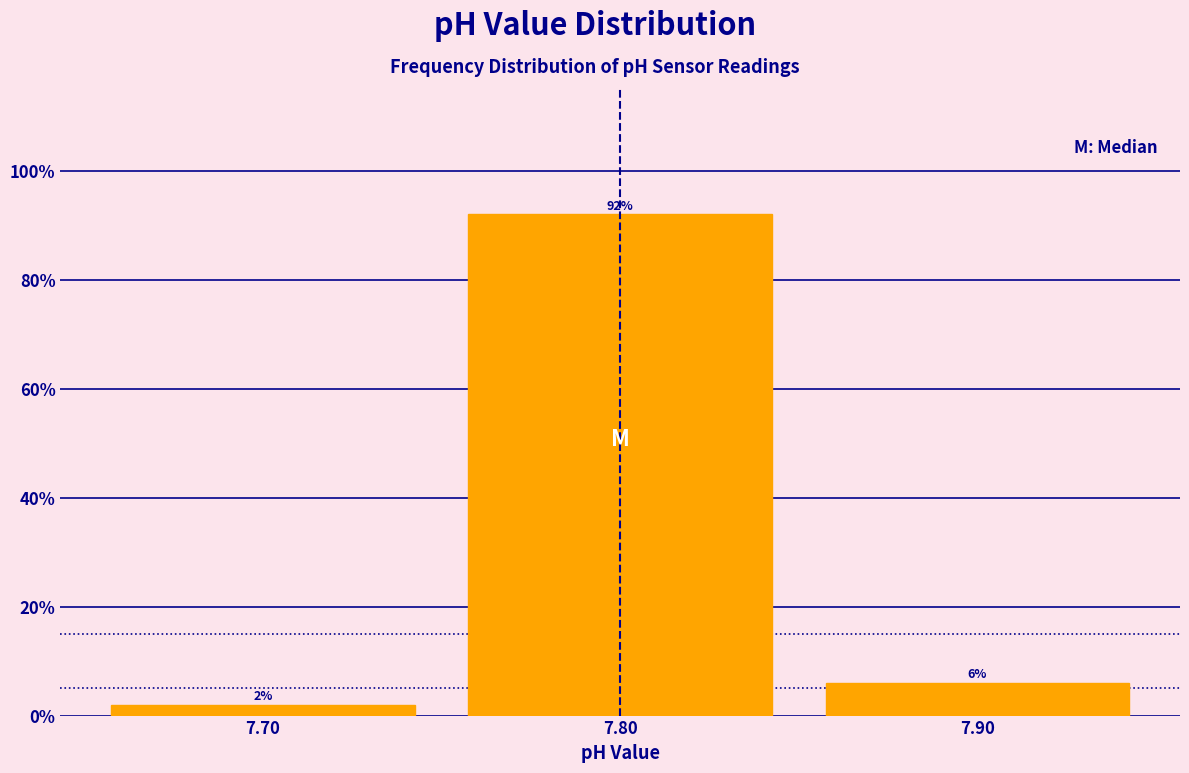

Reading left to right, list every bar in this chart as the range it spans on the x-axis followed by its height.

7.65 to 7.75: 2
7.75 to 7.85: 92
7.85 to 7.95: 6